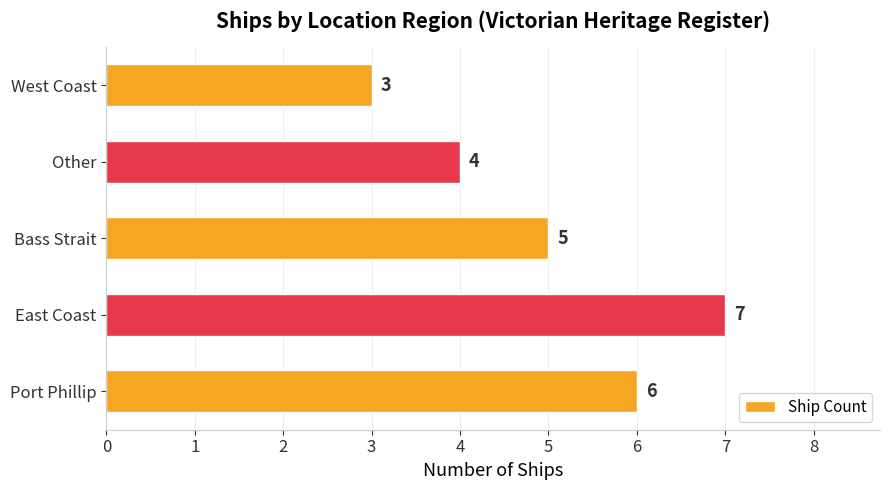

What is the greatest value displayed?

7